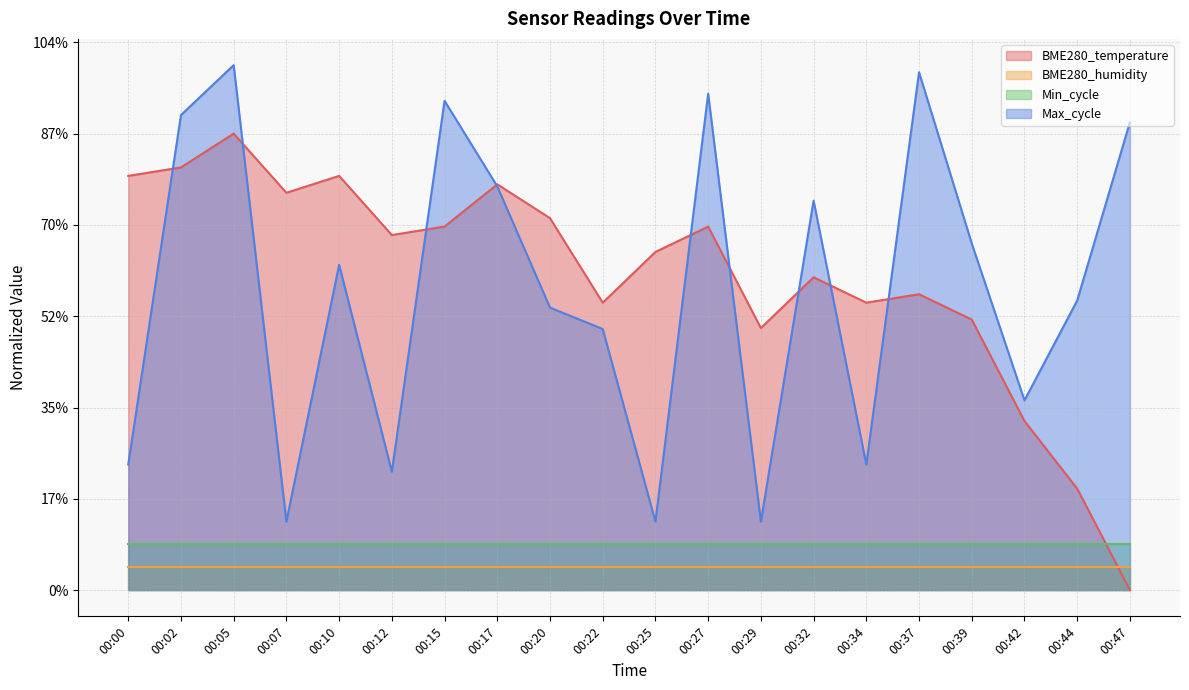

What is the value of the BME280_temperature point at the 7th from the left?

0.8